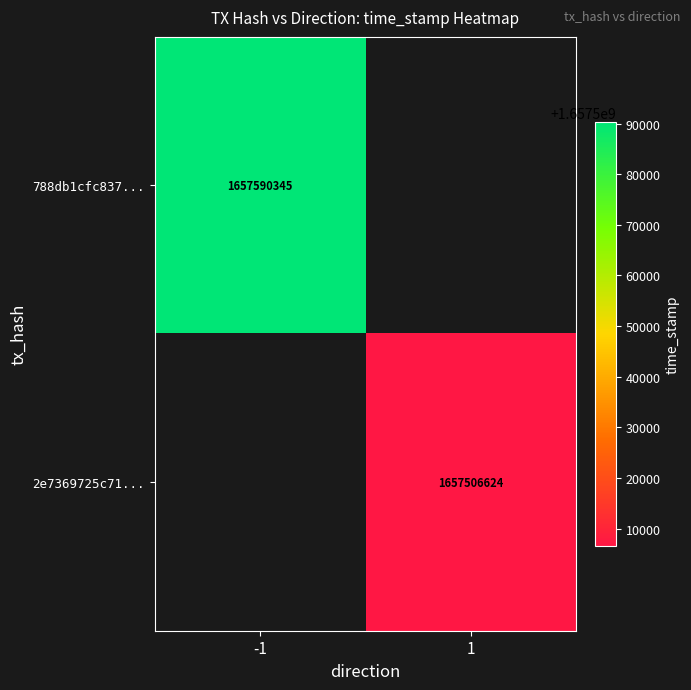

The 2e7369725c71... series shows 1064248879 at 1. True or false?

False